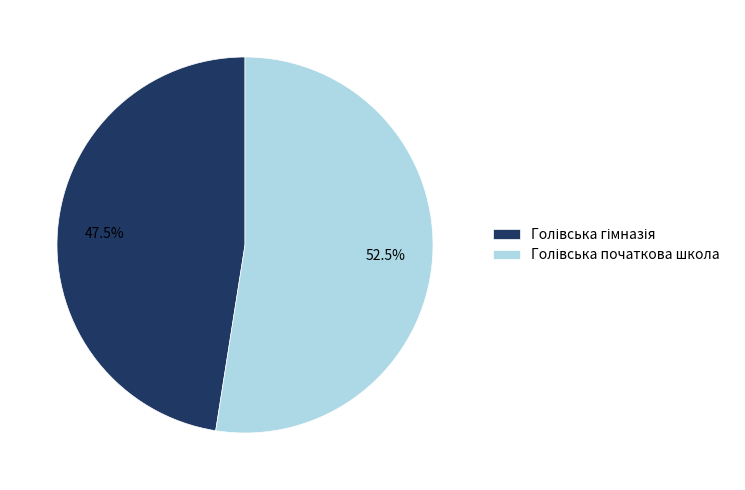

Is there any slice that represents more than half of the pie?

Yes